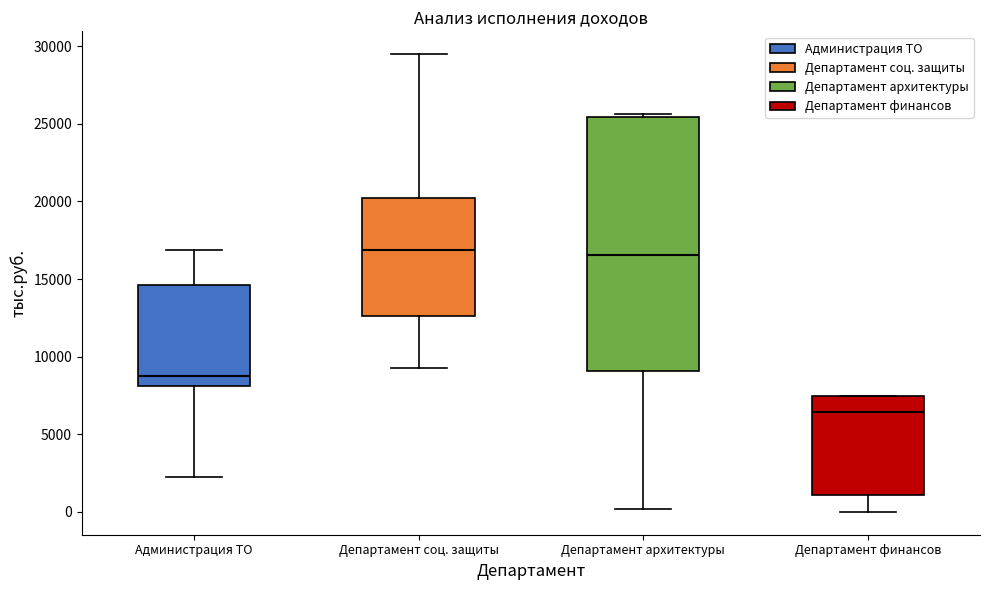

Reading left to right, read every box against the y-axis: the position of its median line, the range the box covers, and the ends of its whiskers. The values are not printed on the chart, so give them approximately, as read against the axis.

Администрация ТО: median 9000, box 8000 to 14500, whiskers 2500 to 17000
Департамент соц. защиты: median 17000, box 12500 to 20000, whiskers 9000 to 29500
Департамент архитектуры: median 16500, box 9000 to 25500, whiskers 0 to 25500 (just above the box's upper edge)
Департамент финансов: median 6500, box 1000 to 7500, whiskers 0 to 7500